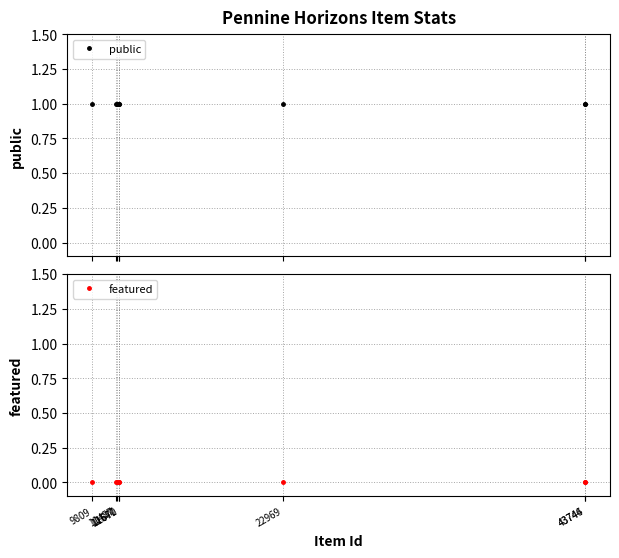

Which has a higher value, 22969 or 11547?

22969